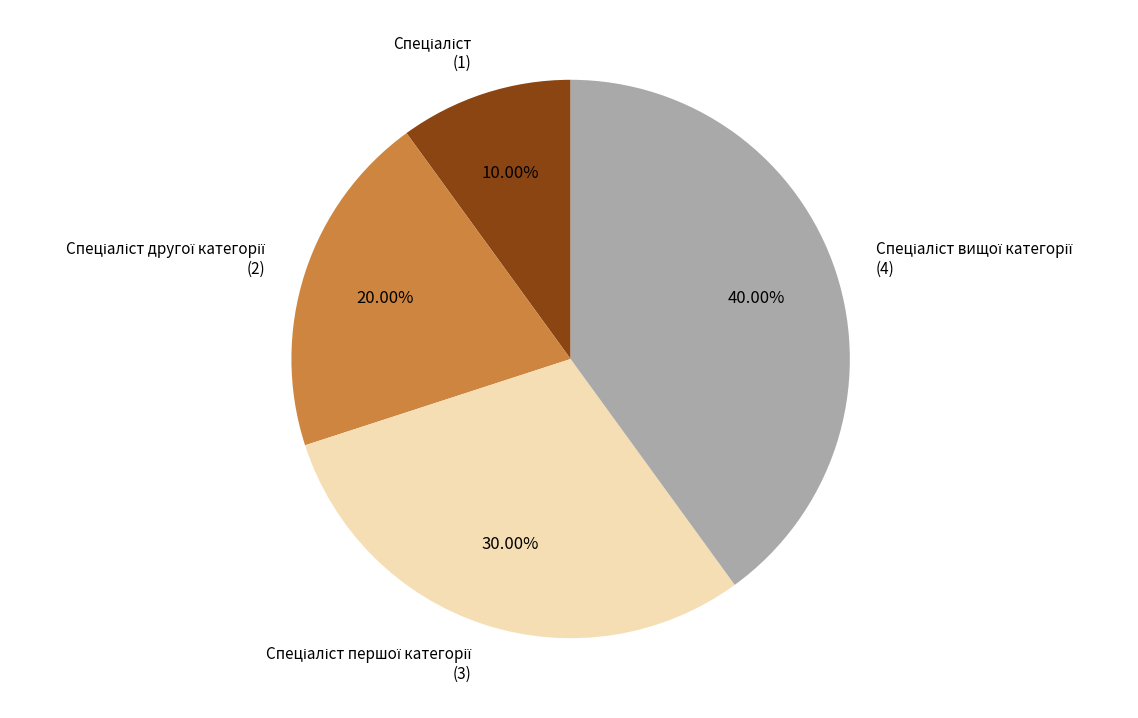

How many segments does this pie chart have?

4